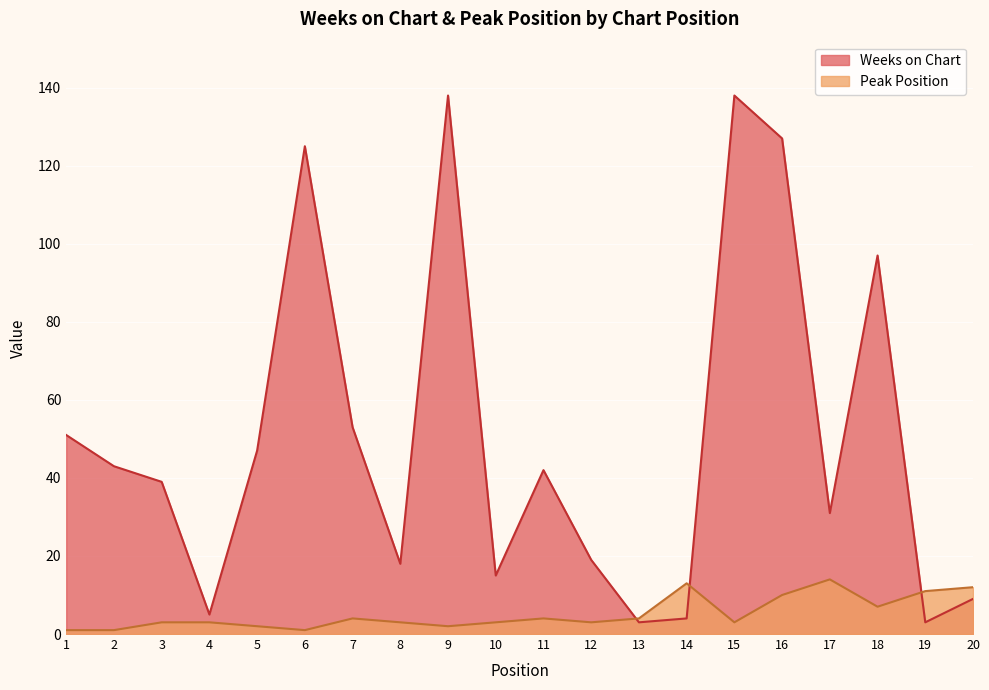

Is it true that Weeks on Chart equals 2 at 20?

False